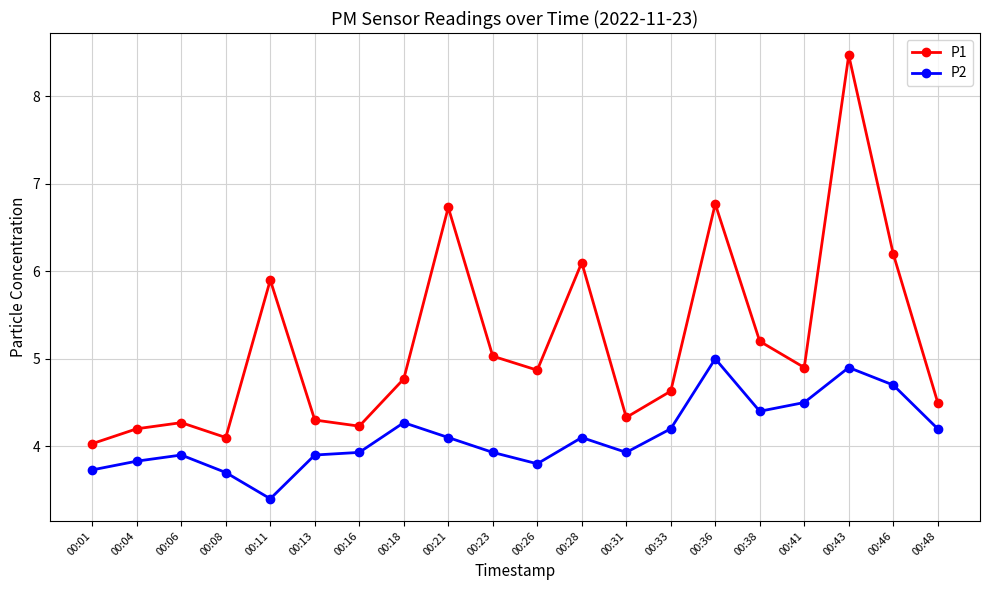

True or false: P1 has a value of 7.0 at 00:41.

False